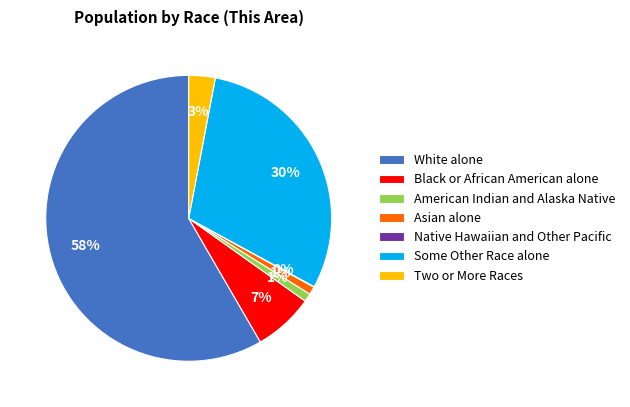

To the nearest percent, what percentage of the pie is Some Other Race alone?

30%